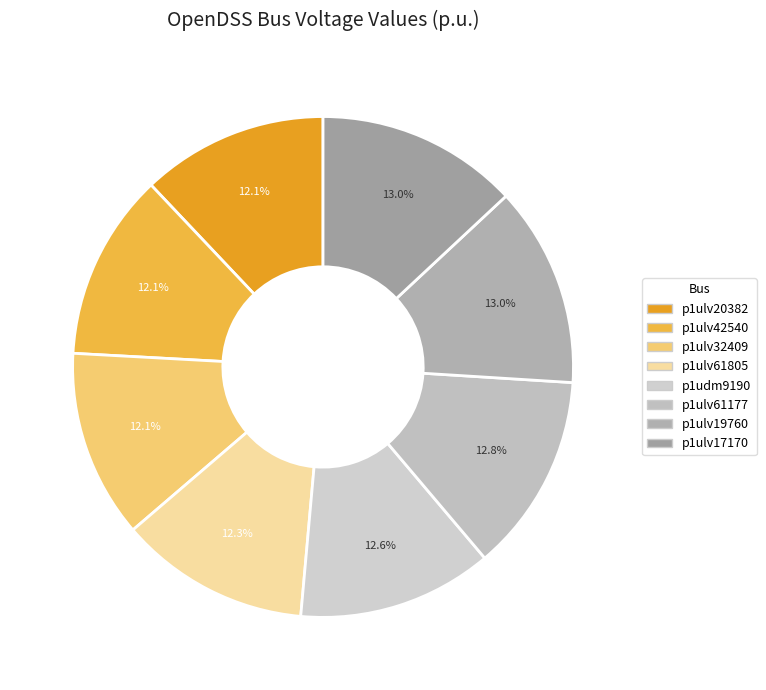

To the nearest percent, what is the difference between the largest and smallest slice percentages?

1%